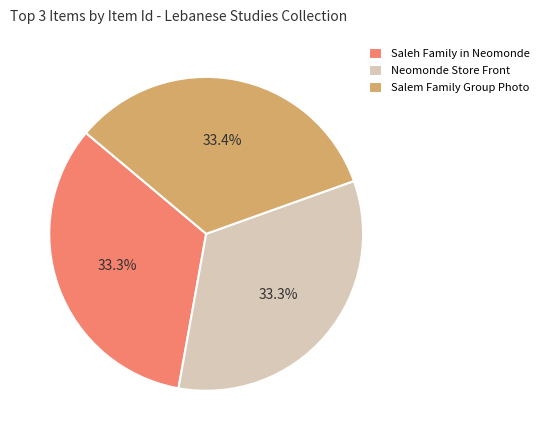

What is the ratio of the value at Salem Family Group Photo to the value at Saleh Family in Neomonde?

1.0